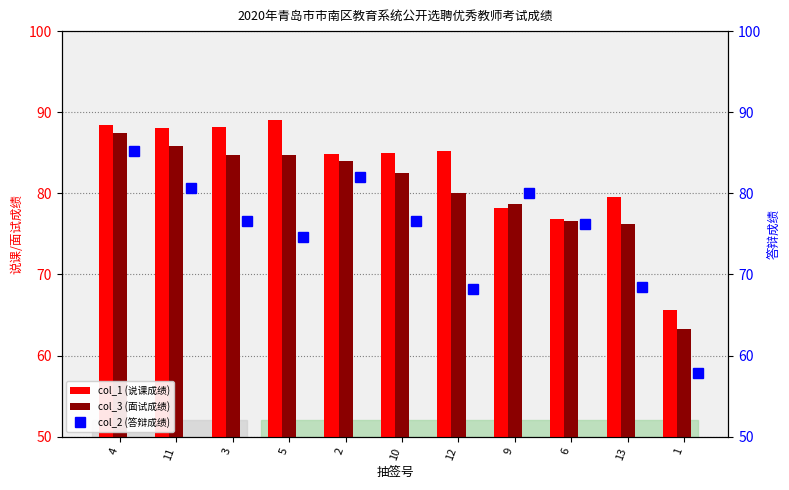

What is the difference between the second highest and second lowest values in the col_3 (面试成绩) series?

9.5